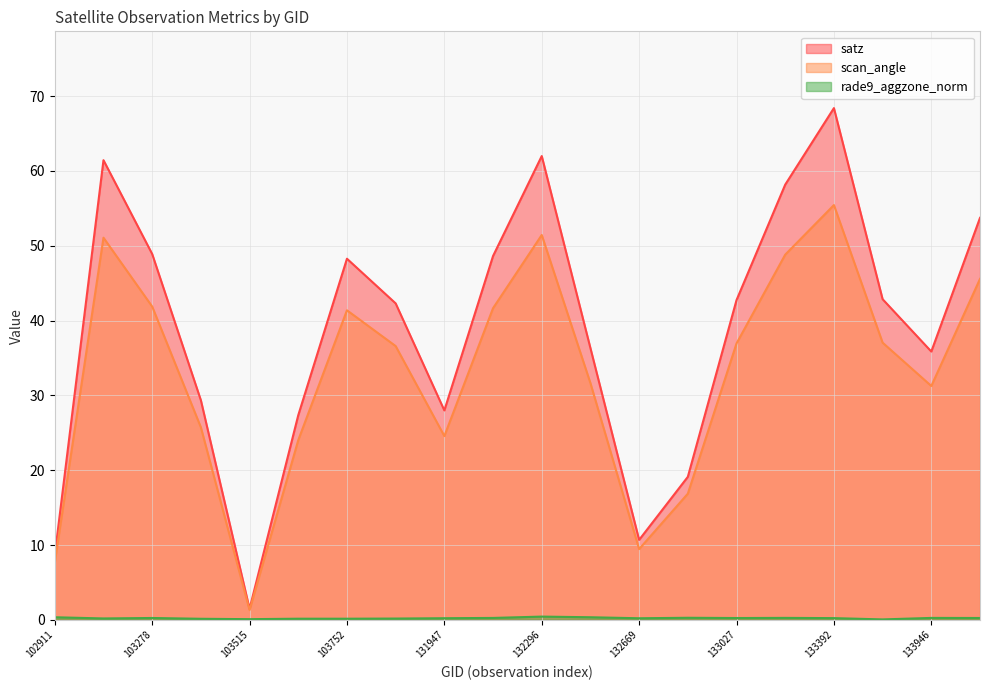

What is the spread (max minus min) of values at 134124?

53.5